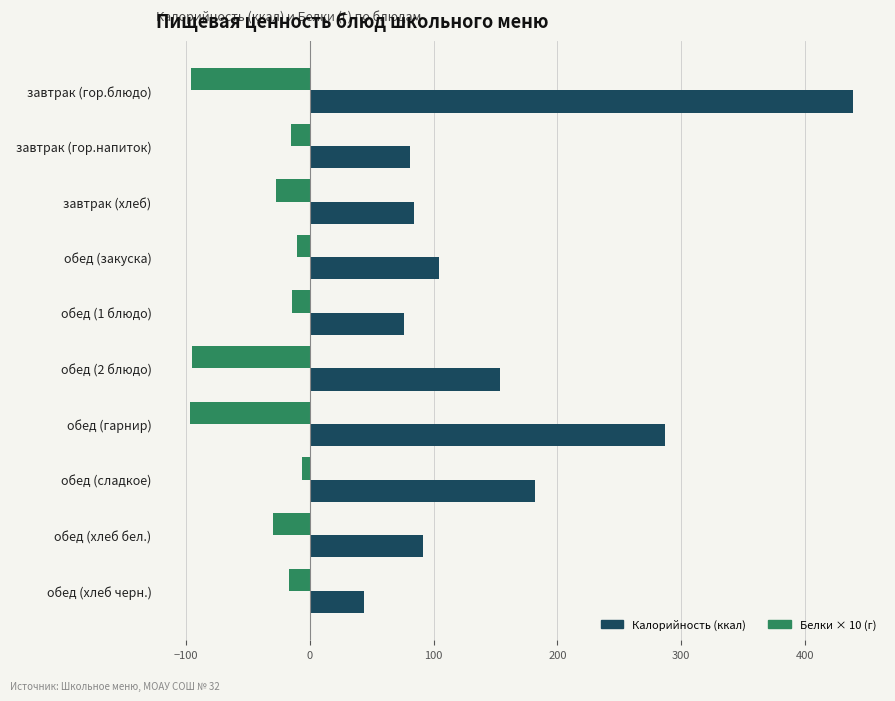

At which category is the sum across all series the highest?

завтрак (гор.блюдо)